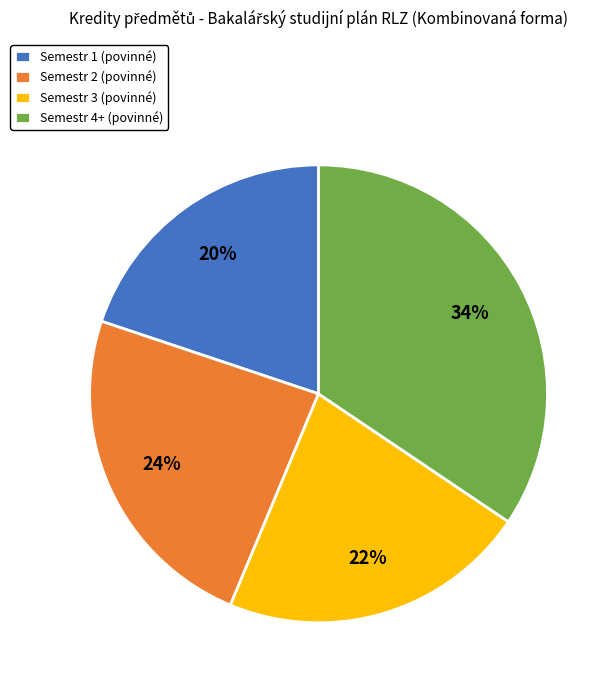

Is there a majority slice in this chart?

No